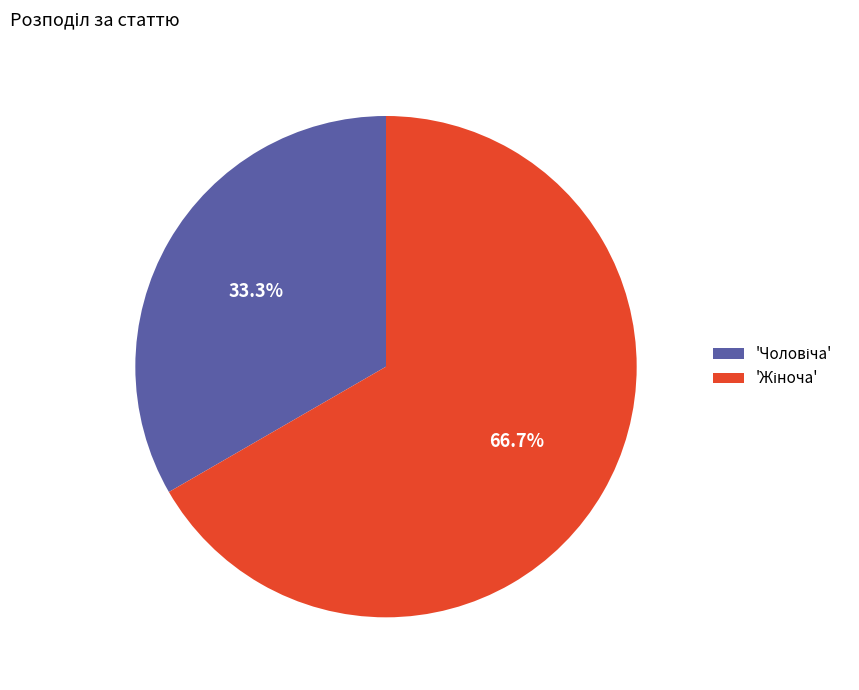

Is there any slice that represents more than half of the pie?

Yes